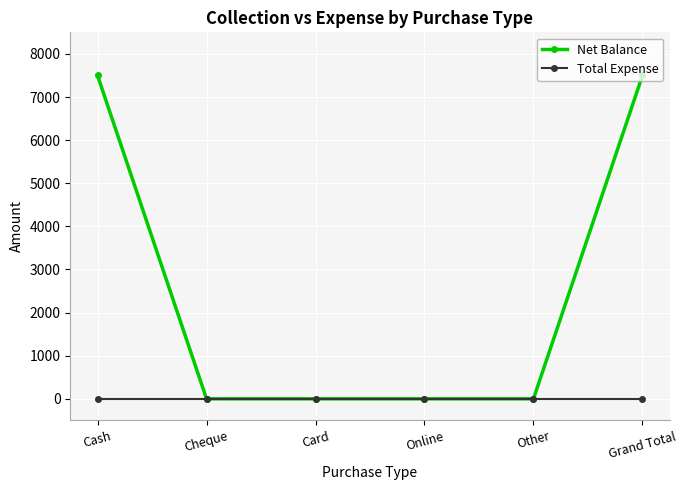

True or false: Total Expense has more than 2 interior local peaks.

False